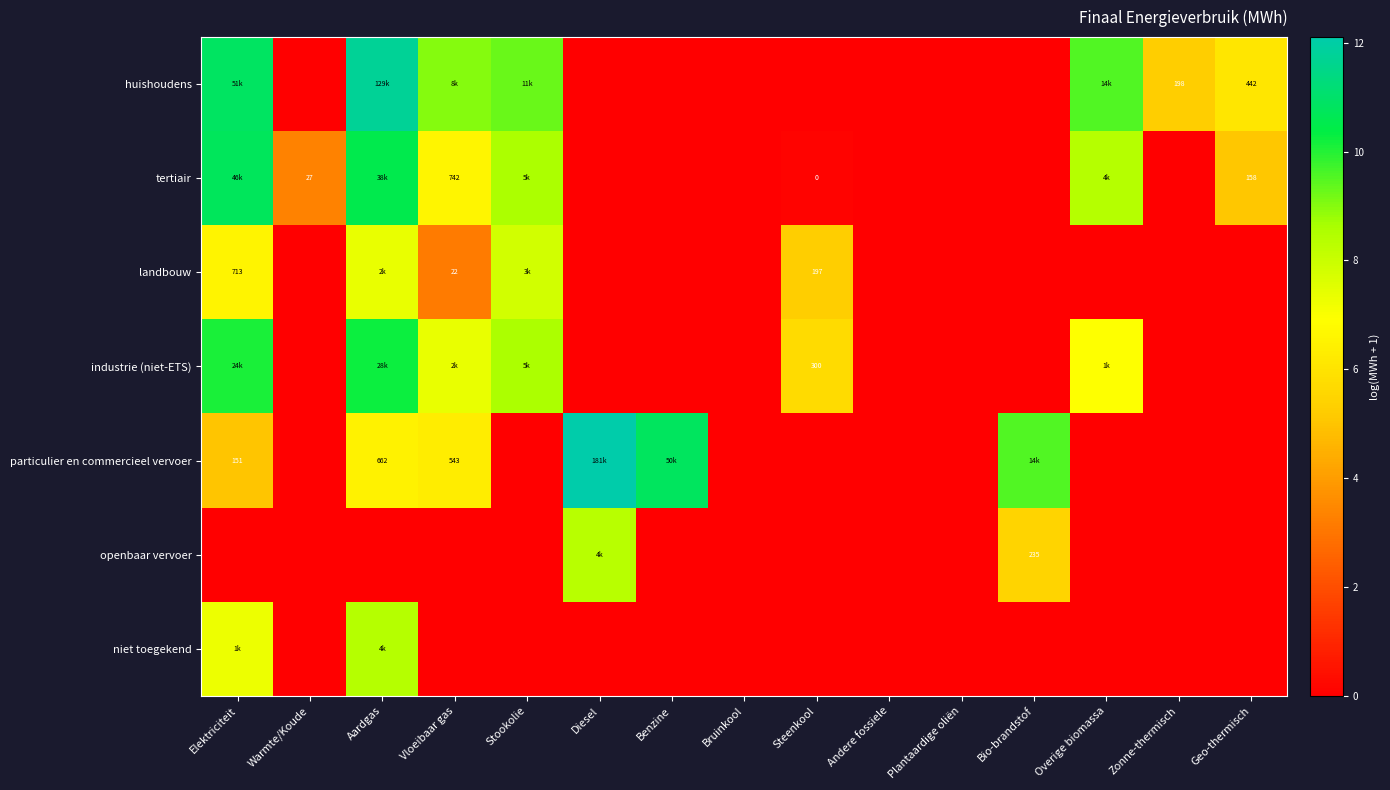

Rank the series by their maximum value, from lowest to highest.

landbouw, openbaar vervoer, niet toegekend, industrie (niet-ETS), tertiair, huishoudens, particulier en commercieel vervoer